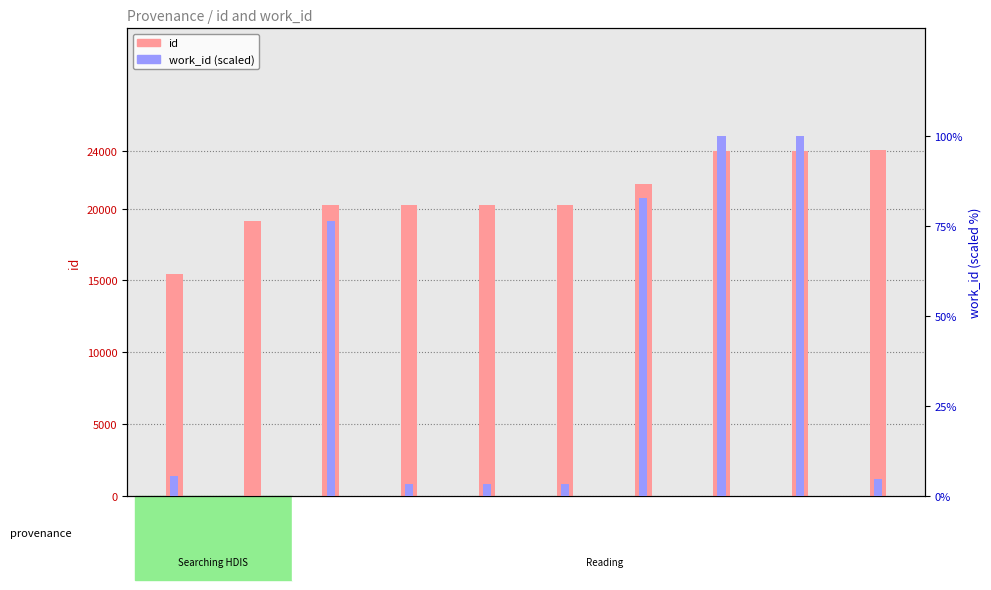

The value of id at Entry2 is 28346.0. True or false?

False